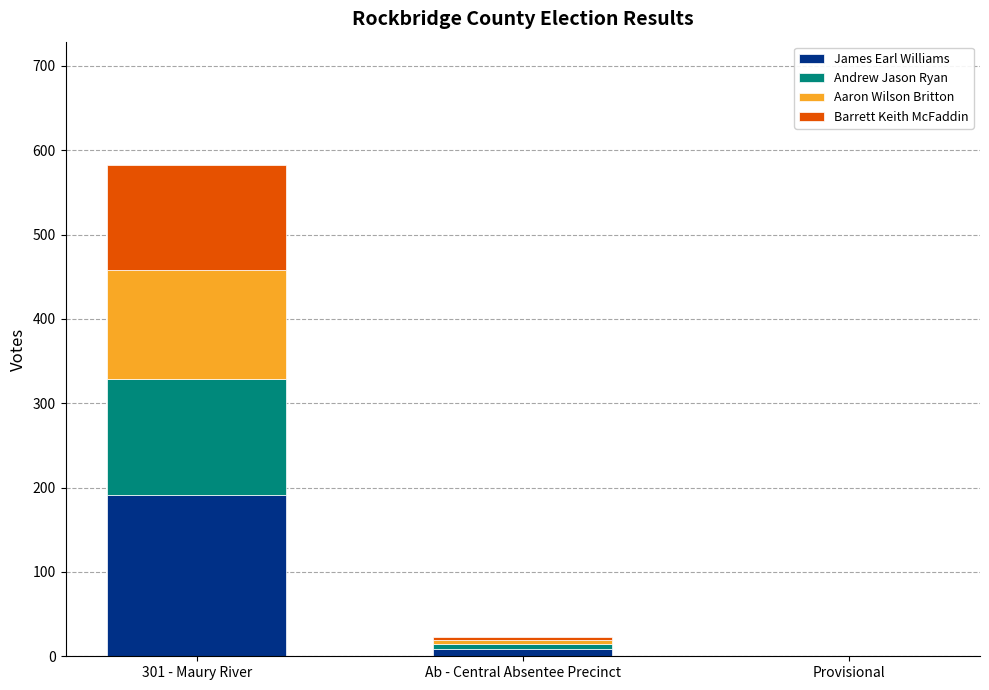

Is it true that James Earl Williams equals -97 at Provisional?

False